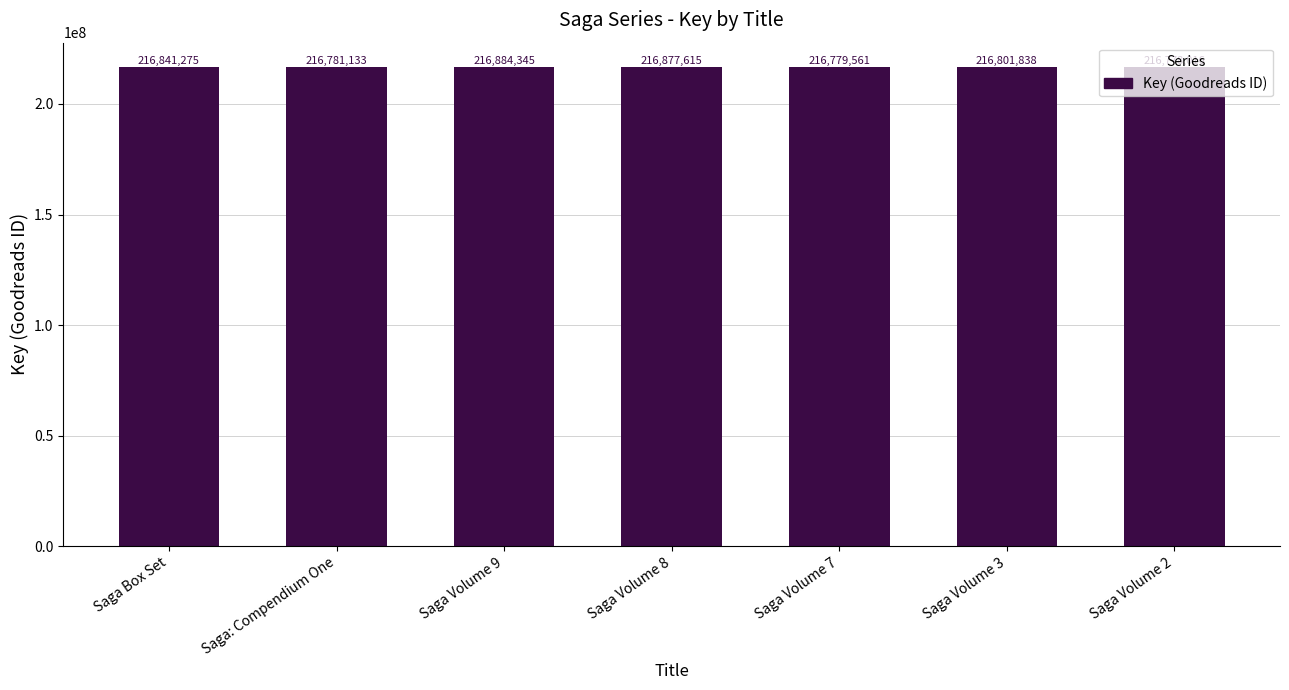

What is the maximum value shown in the chart?

216884345